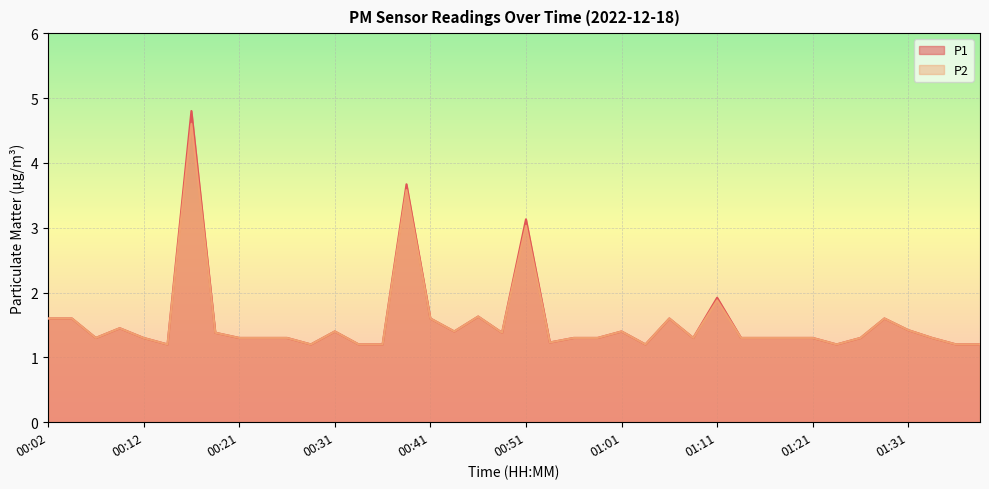

How many interior local valleys does the P1 series have?

9